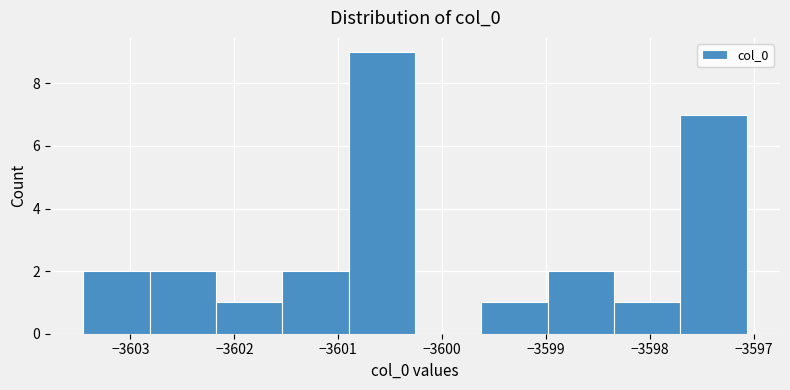

Reading left to right, transcribe this chart: for each bar, give the range it covers on the x-axis and its height. Neither the bar edges nor the heights are printed on the chart, so give them approximately, as read against the axes.

-3603.5 to -3602.8: 2
-3602.8 to -3602.2: 2
-3602.2 to -3601.5: 1
-3601.5 to -3600.9: 2
-3600.9 to -3600.3: 9
-3600.3 to -3599.6: 0
-3599.6 to -3599.0: 1
-3599.0 to -3598.3: 2
-3598.3 to -3597.7: 1
-3597.7 to -3597.1: 7